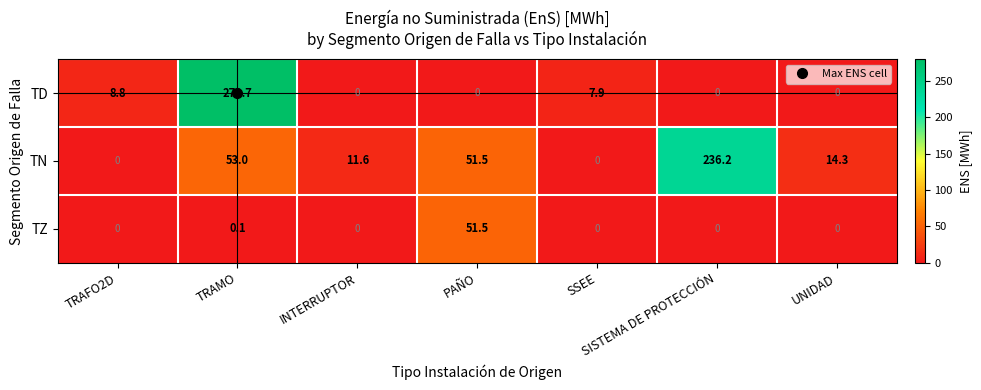

Which series has the largest total across all categories?

TN